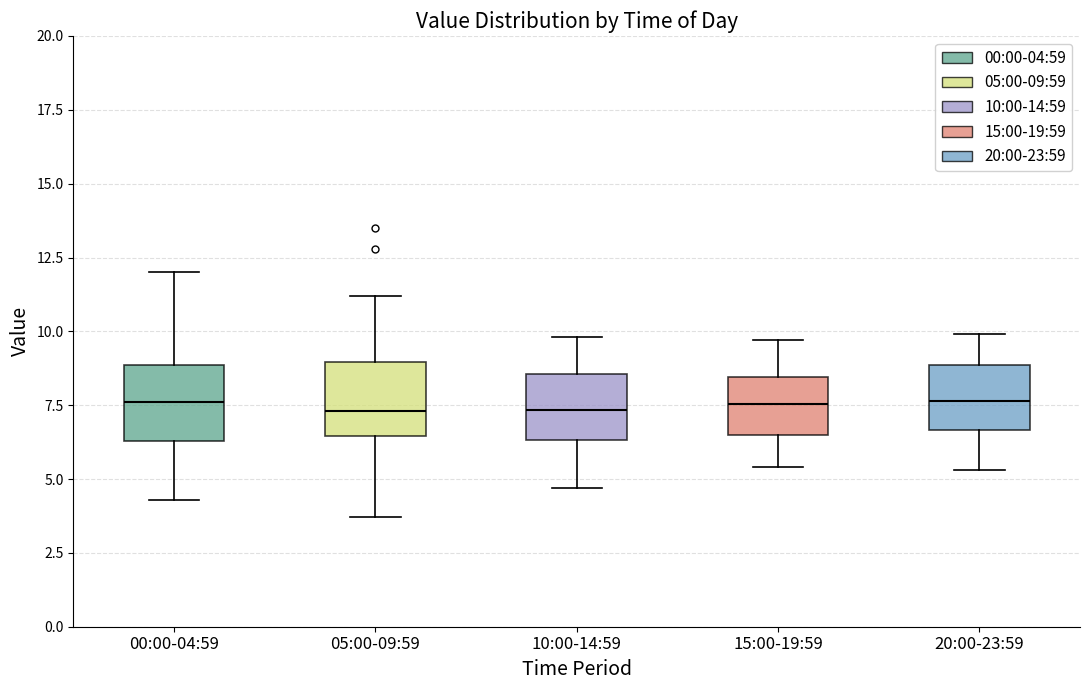

Reading left to right, transcribe this box plot: for each box, give where its median line is, the range the box spans, and where its two whiskers end, as read against the y-axis. The values are not printed on the chart, so give them approximately, as read against the axis.

00:00-04:59: median 7.5, box 6.5 to 9.0, whiskers 4.5 to 12.0
05:00-09:59: median 7.5, box 6.5 to 9.0, whiskers 3.5 to 11.0
10:00-14:59: median 7.5, box 6.5 to 8.5, whiskers 4.5 to 10.0
15:00-19:59: median 7.5, box 6.5 to 8.5, whiskers 5.5 to 9.5
20:00-23:59: median 7.5, box 6.5 to 9.0, whiskers 5.5 to 10.0